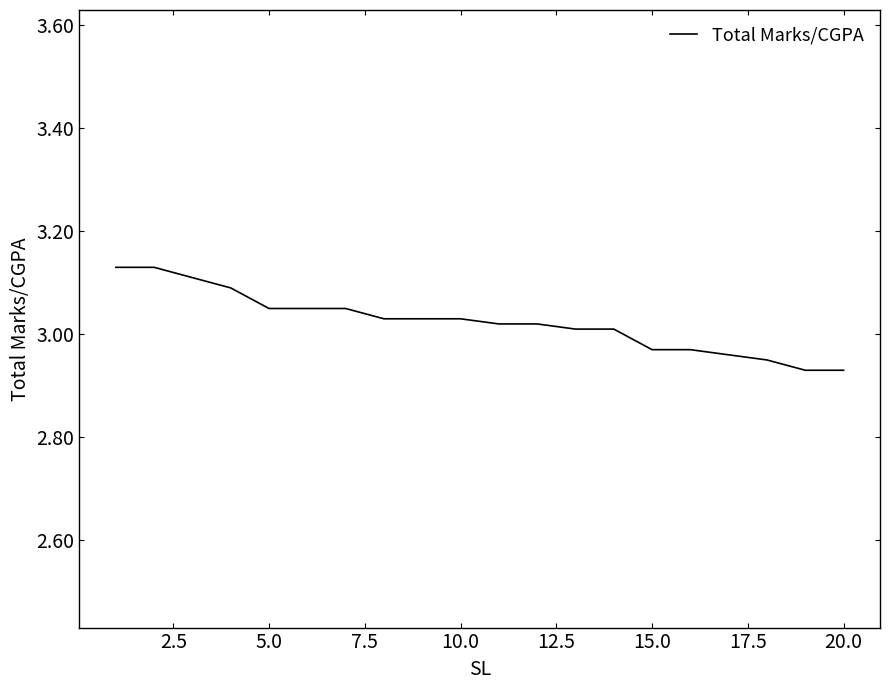

Does the chart display data point markers on the line(s)?

No